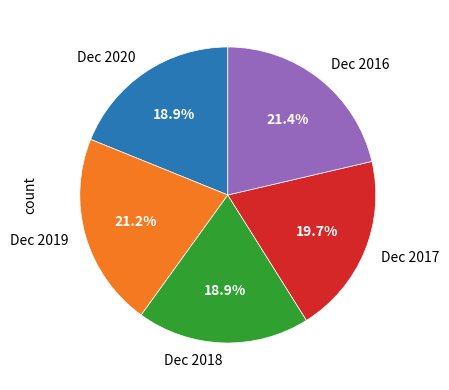

The Dec 2016 slice represents 21% of the pie. True or false?

True